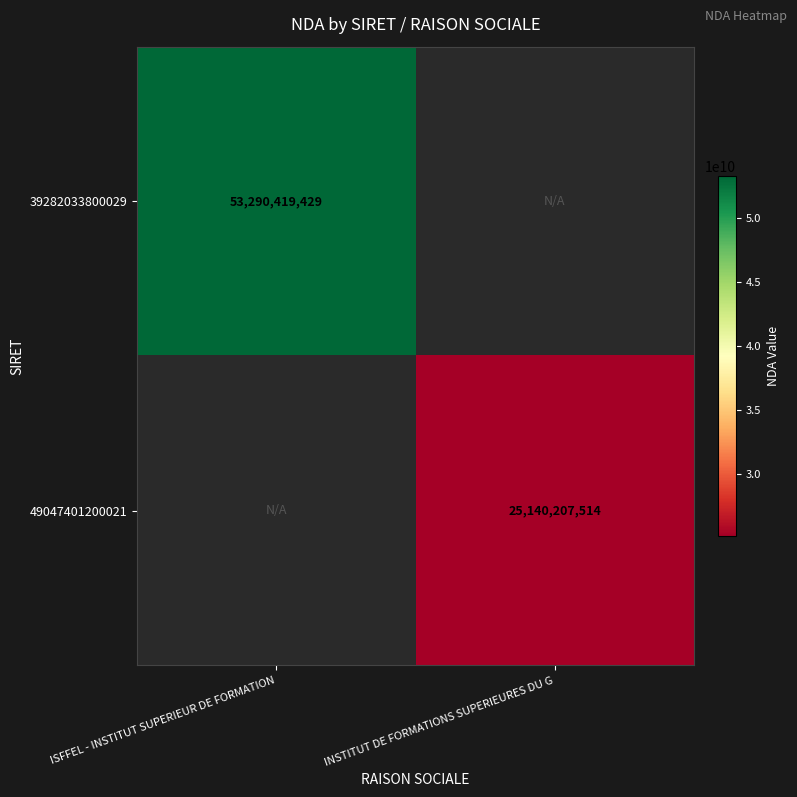

Is the value of 49047401200021 at INSTITUT DE FORMATIONS SUPERIEURES DU G greater than the value of 39282033800029 at ISFFEL - INSTITUT SUPERIEUR DE FORMATION?

No